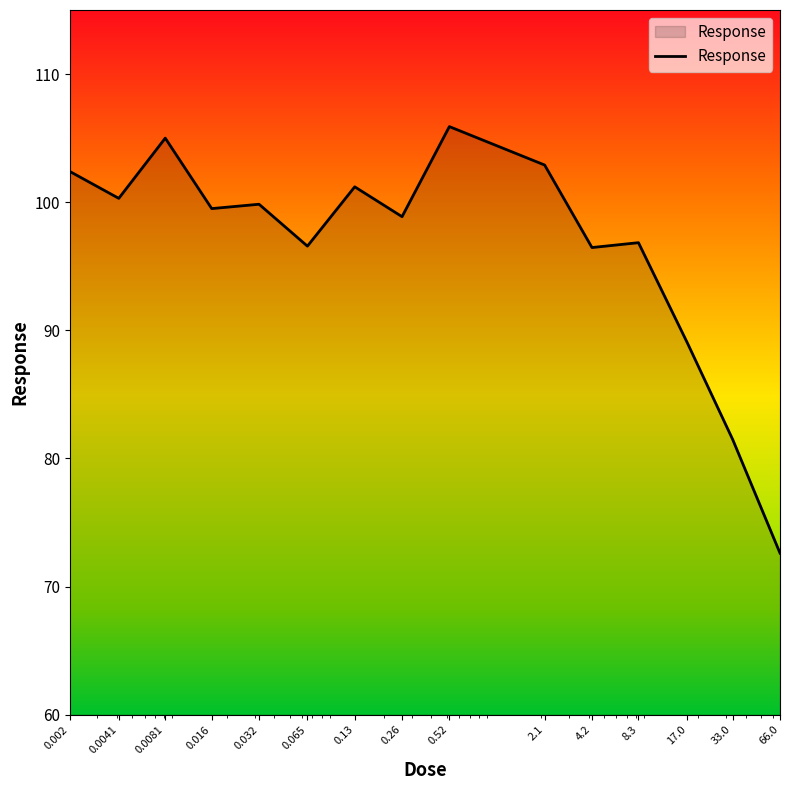

What is the greatest value displayed?

105.9